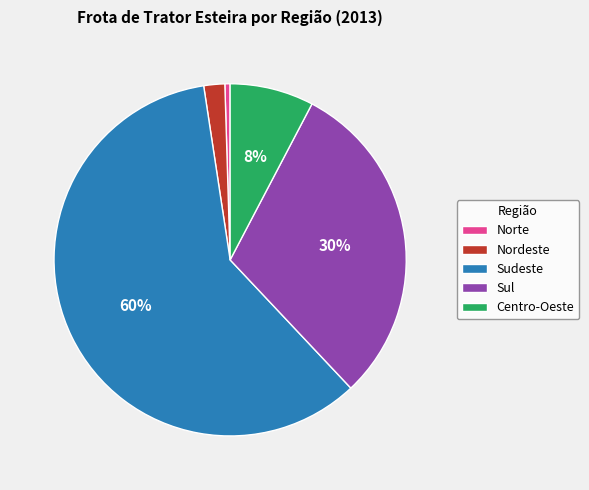

Between Norte and Nordeste, which is larger?

Nordeste